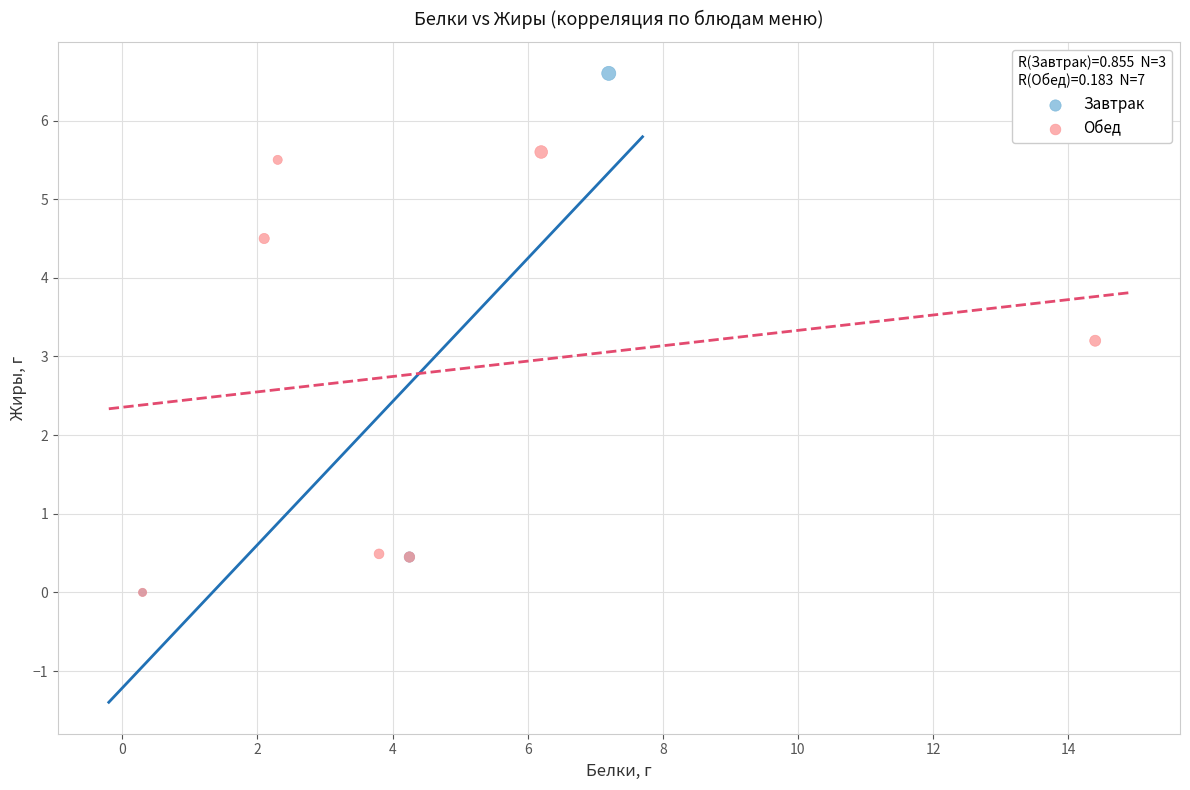

Which series has the widest spread of Y values?

Завтрак